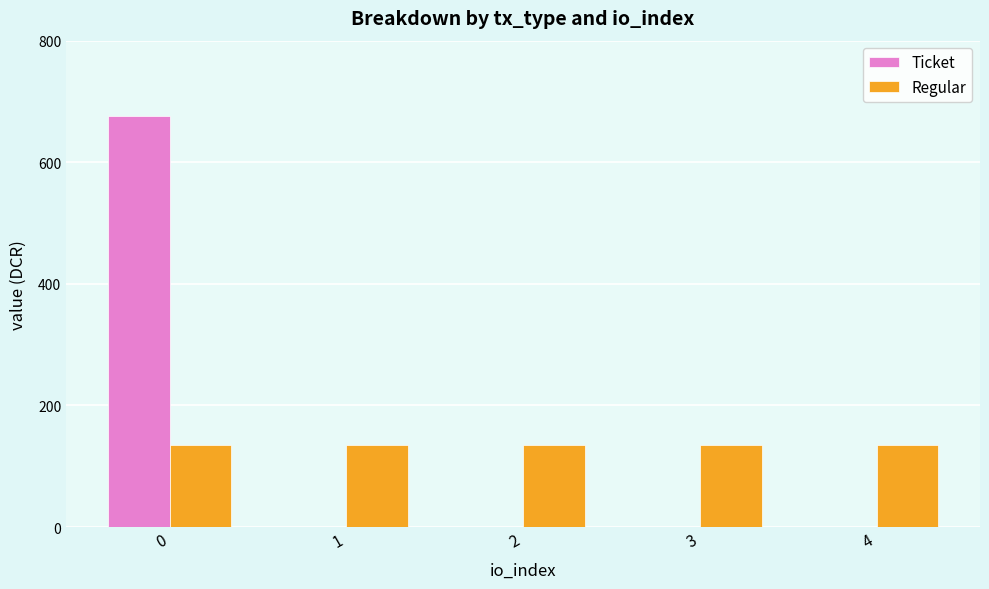

What is the total value across all series at 4?

135.1